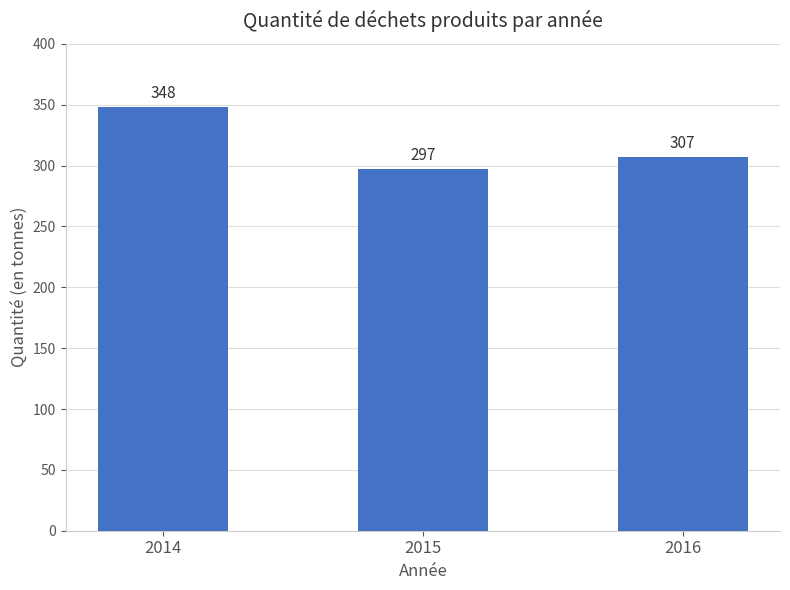

Rank the categories by value from highest to lowest.

2014, 2016, 2015